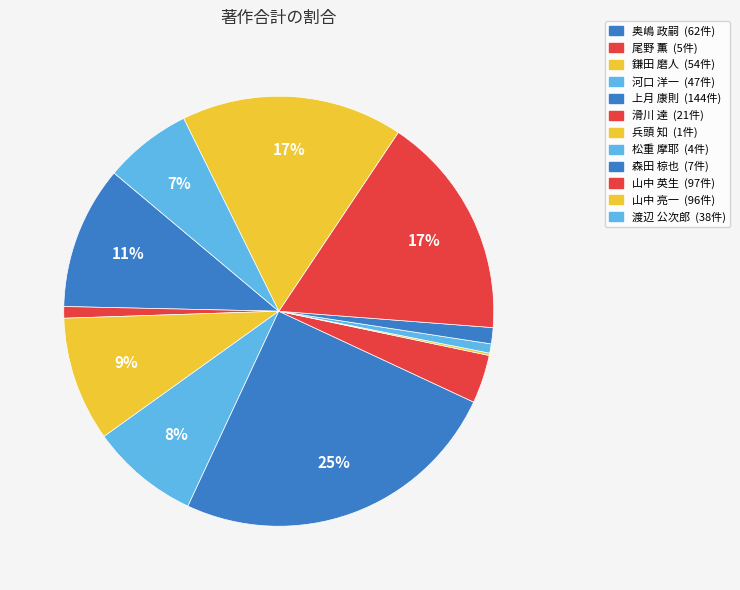

Which slice is the smallest?

兵頭 知